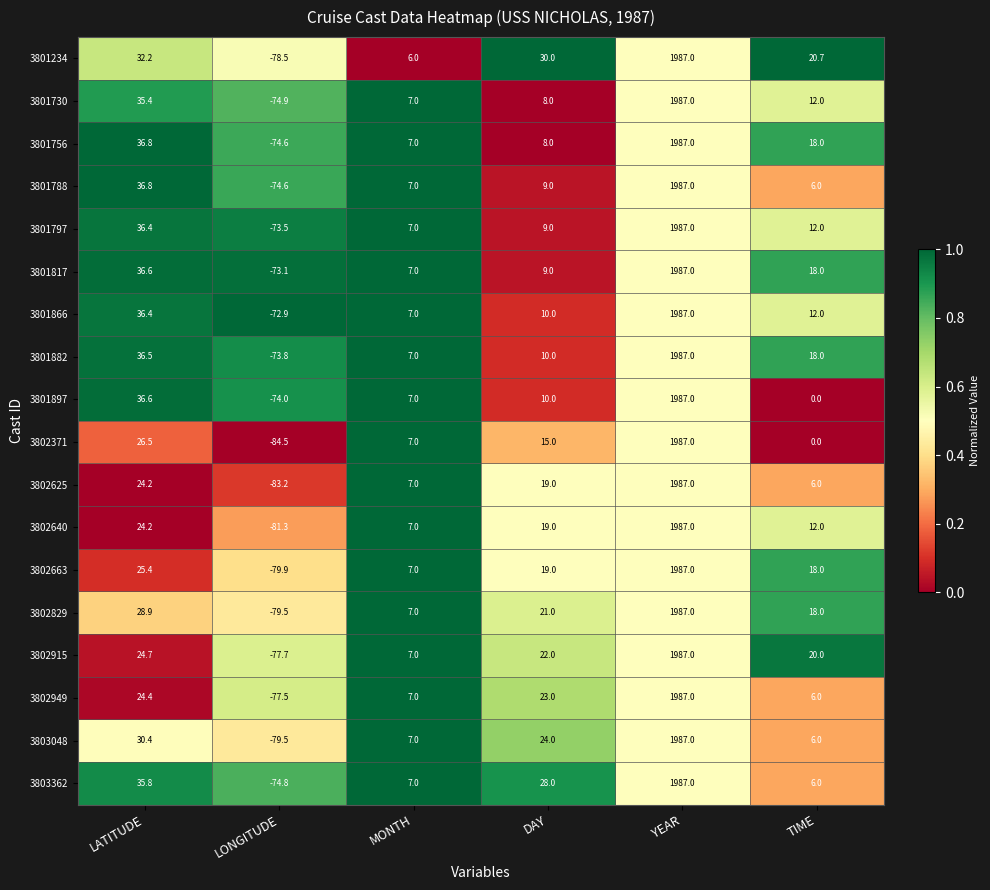

List the labels in order of 3802625 value, largest first.

YEAR, LATITUDE, DAY, MONTH, TIME, LONGITUDE